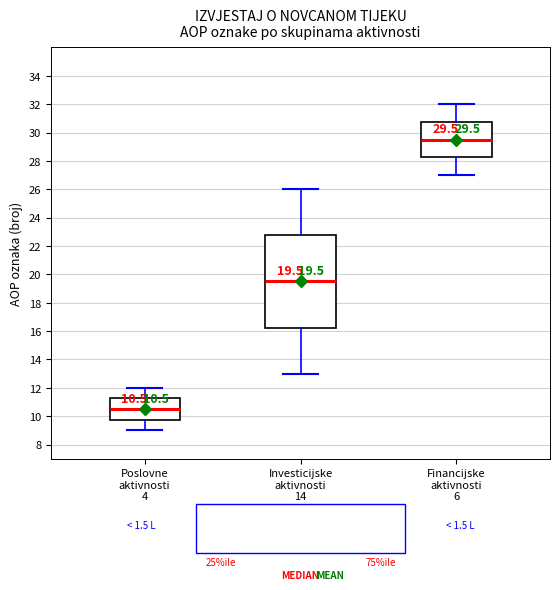

Which box has the lowest median line?

Poslovne aktivnosti 4